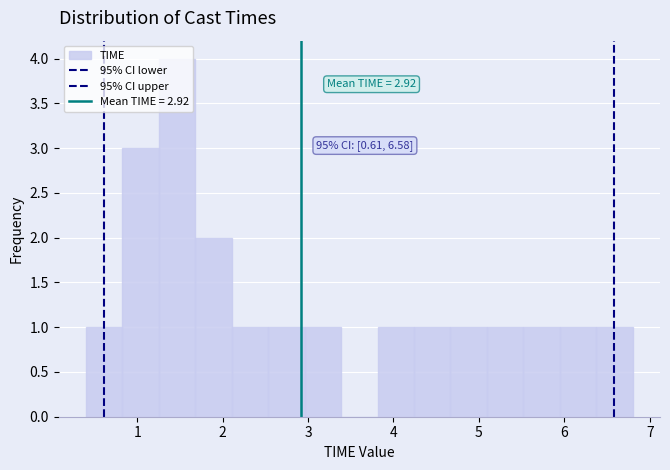

Over which range of the x-axis is the bar tallest?

1.3 to 1.7